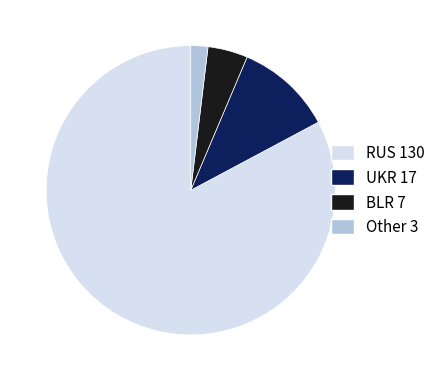

Is the sum of BLR 7 and Other 3 greater than half?

No